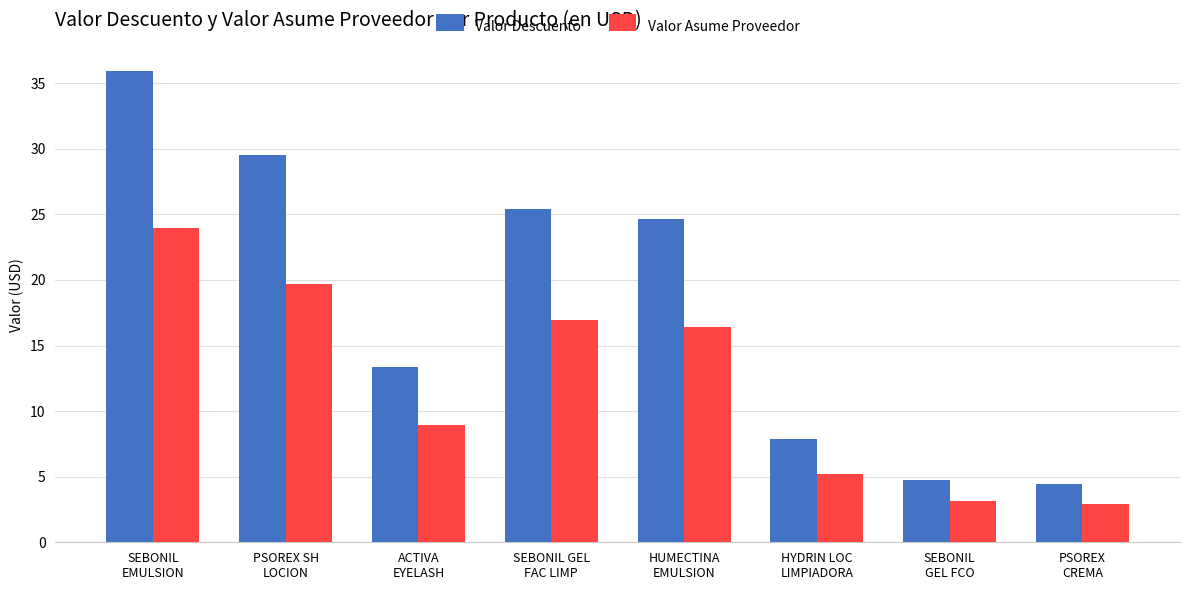

What is the value of the Valor Descuento bar at the 1st from the left?

36.0